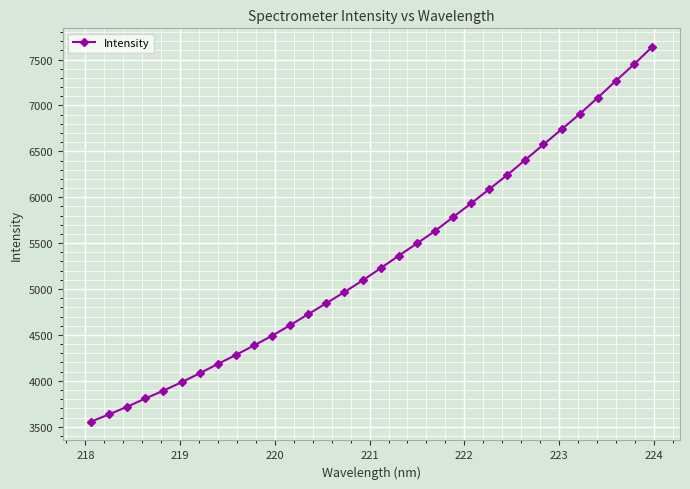

What is the value of the 26th point from the left?

6574.8